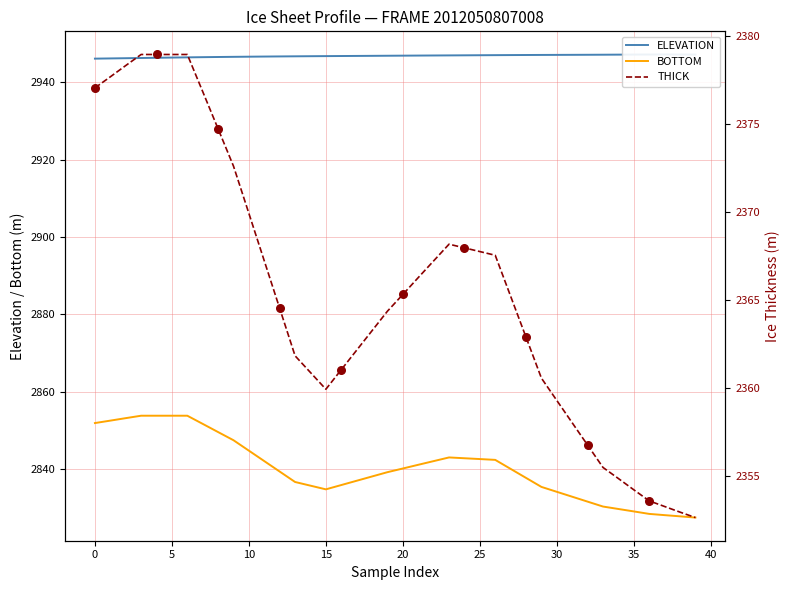

Which series reaches the maximum Y coordinate?

ELEVATION